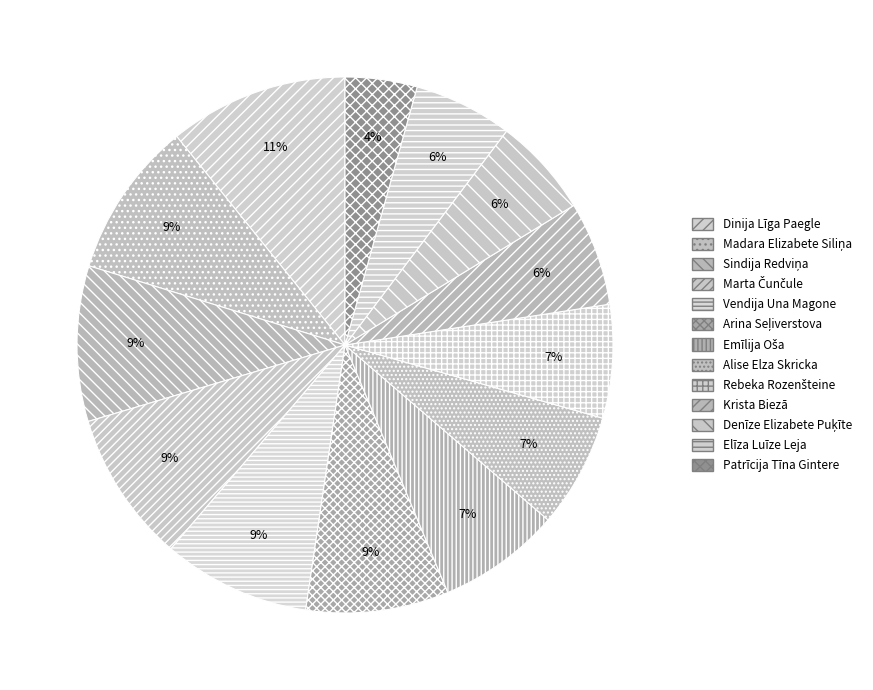

Combined, what portion of the pie is Arina Seļiverstova and Emīlija Oša?

16.0%